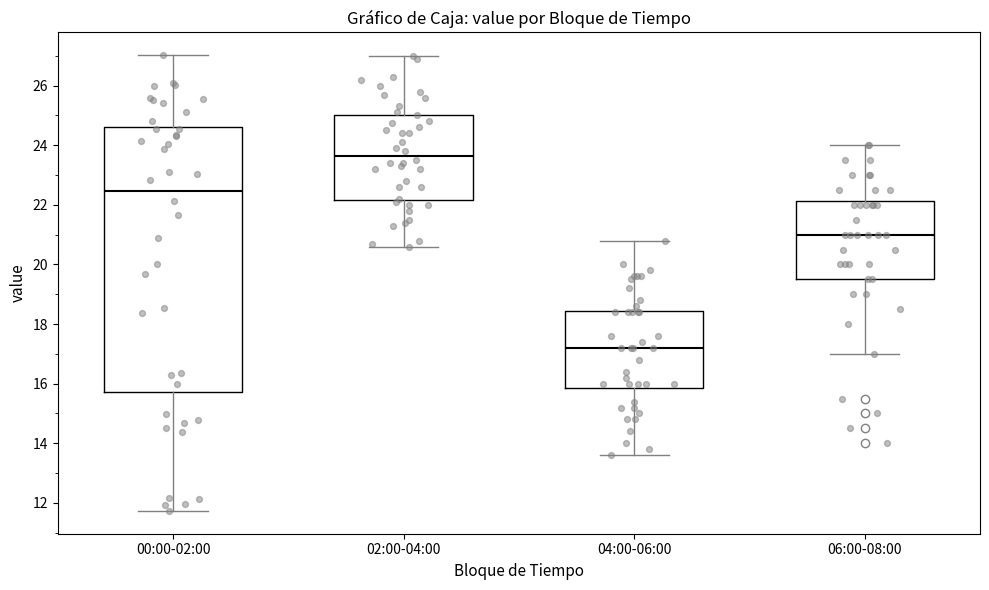

Reading left to right, transcribe this box plot: for each box, give where its median line is, the range the box spans, and where its two whiskers end, as read against the y-axis. The values are not printed on the chart, so give them approximately, as read against the axis.

00:00-02:00: median 22.4, box 15.8 to 24.6, whiskers 11.8 to 27.0
02:00-04:00: median 23.6, box 22.2 to 25.0, whiskers 20.6 to 27.0
04:00-06:00: median 17.2, box 15.8 to 18.4, whiskers 13.6 to 20.8
06:00-08:00: median 21.0, box 19.6 to 22.2, whiskers 17.0 to 24.0